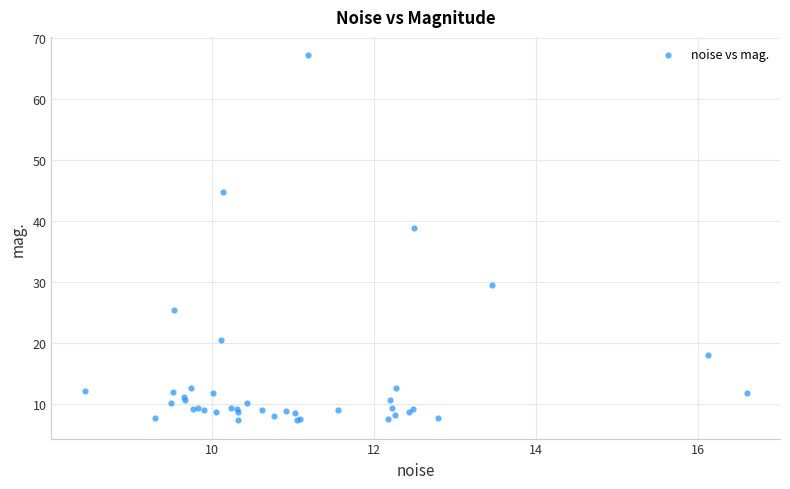

What Y value in the scatter plot is closest to 37?

38.9